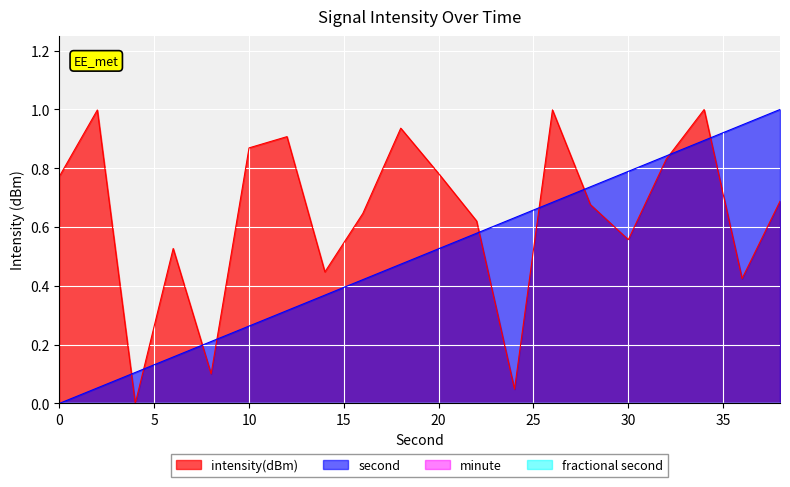

Reading left to right, extract all data points from this chart.

intensity(dBm): 0.8	1.0	0.0	0.5	0.1	0.9	0.9	0.4	0.6	0.9	0.8	0.6	0.0	1.0	0.7	0.6	0.8	1.0	0.4	0.7
second: 0.0	0.1	0.1	0.2	0.2	0.3	0.3	0.4	0.4	0.5	0.5	0.6	0.6	0.7	0.7	0.8	0.8	0.9	0.9	1.0